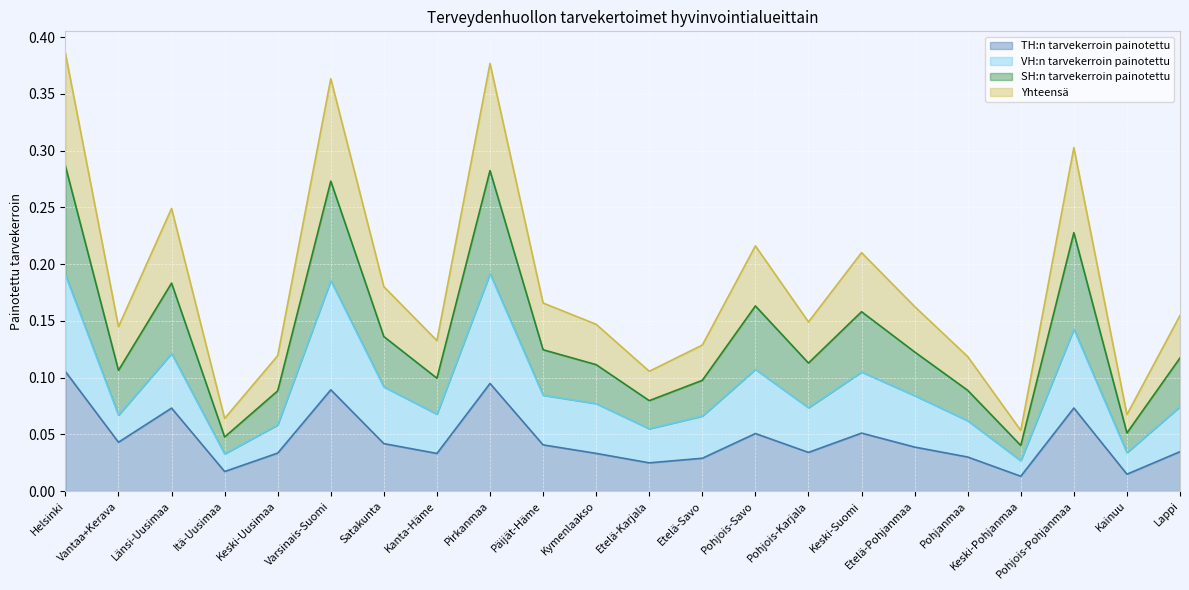

Is it true that SH:n tarvekerroin painotettu equals 0.2 at Pohjois-Savo?

True